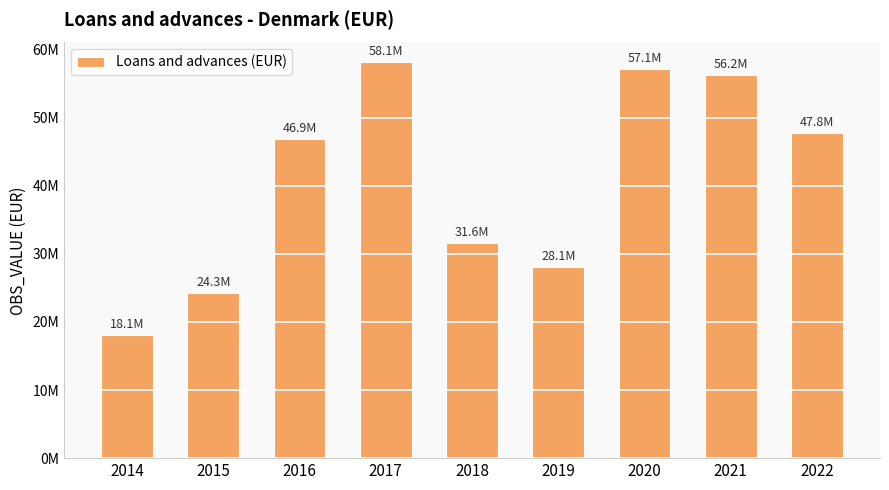

Read the value at 2020, to the nearest 10.

57134990